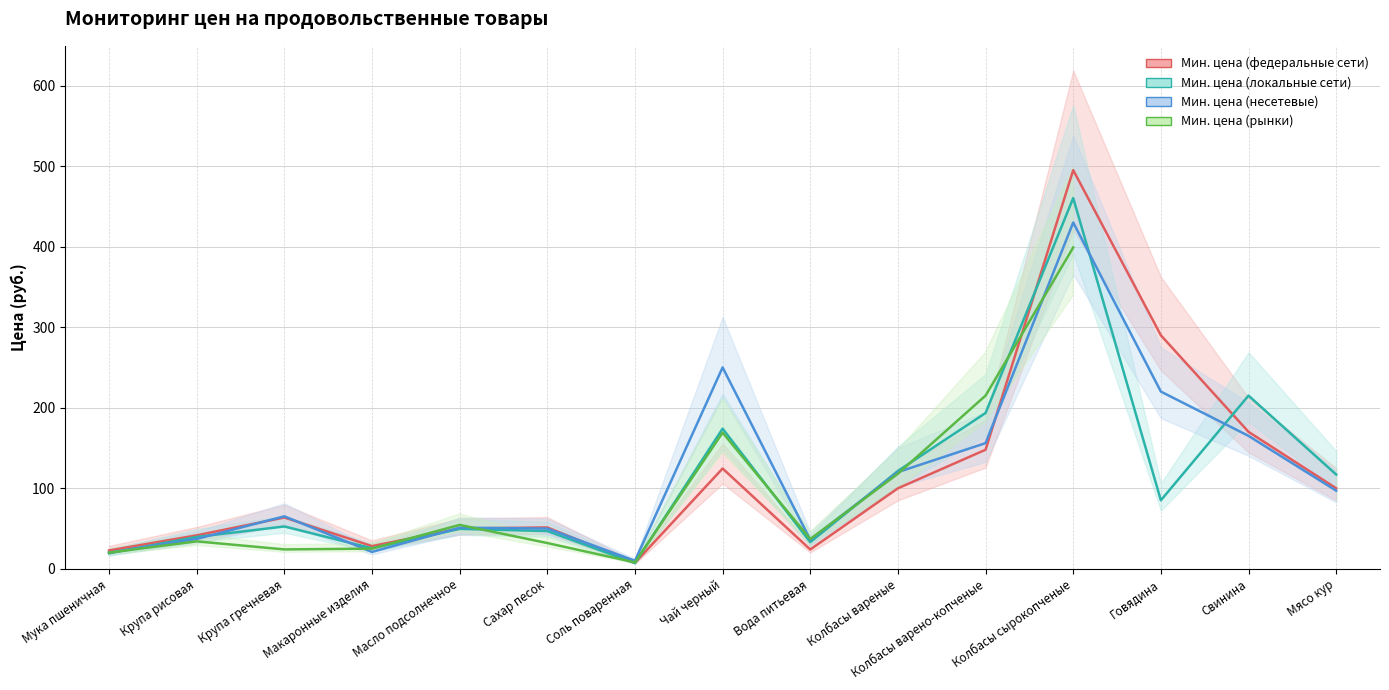

Is this an area chart (filled region under the line)?

No